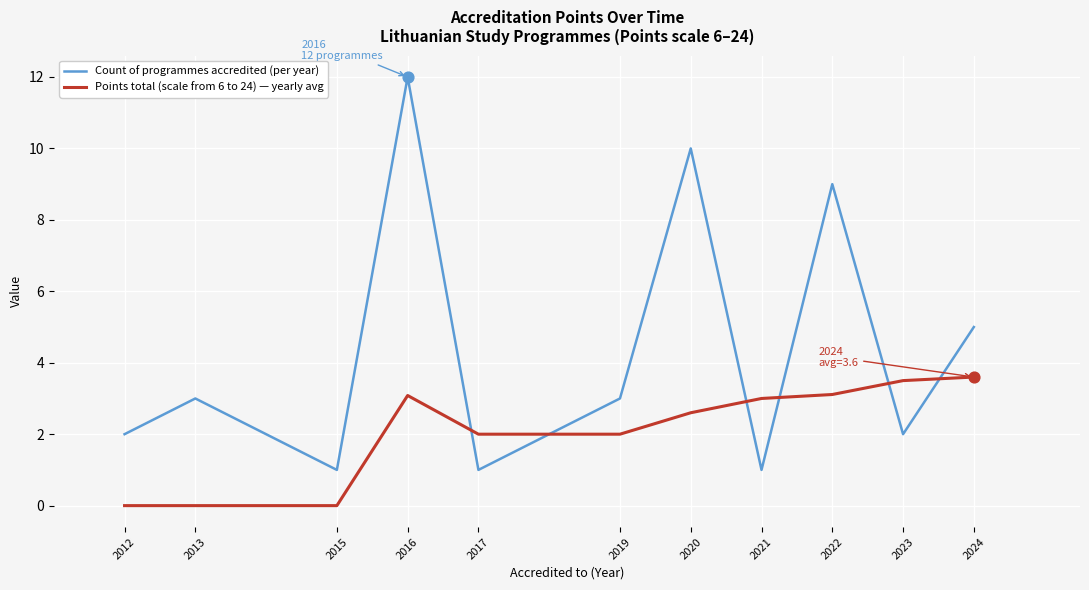

What is the total value across all series at 2020?

12.6